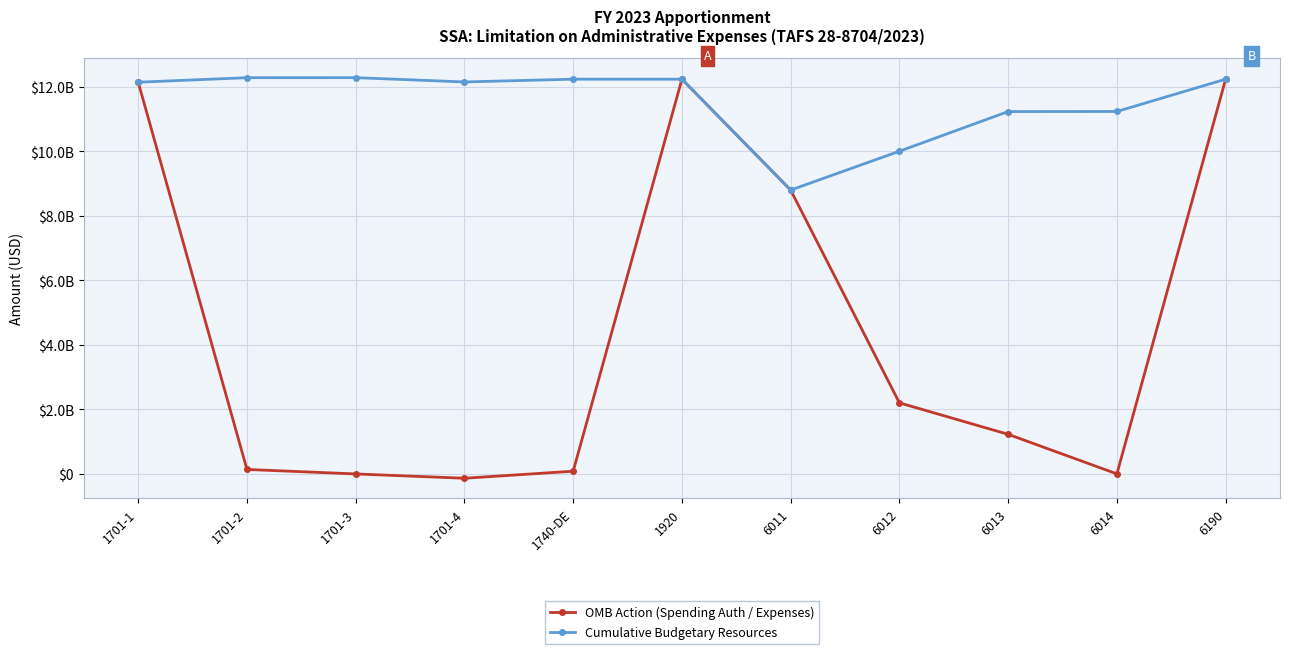

The OMB Action (Spending Auth / Expenses) series shows 1229726791 at 6013. True or false?

True